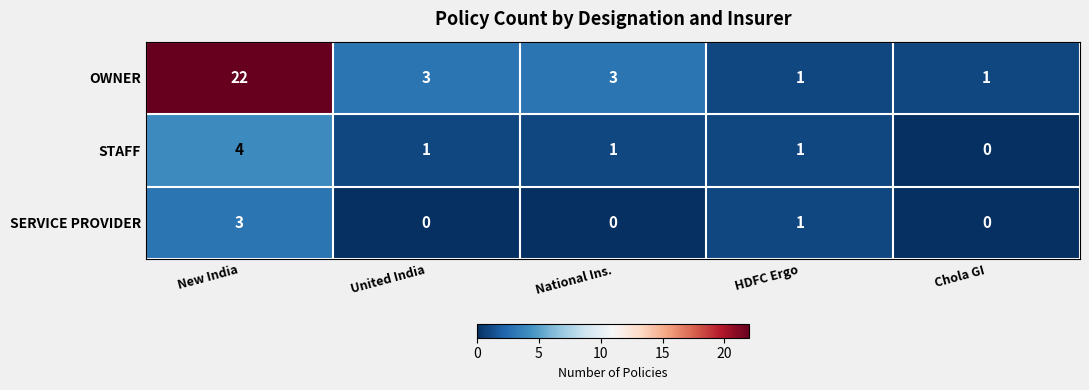

Reading right to left, transcribe all the data shown in this chart.

OWNER: Chola GI=1	HDFC Ergo=1	National Ins.=3	United India=3	New India=22
STAFF: Chola GI=0	HDFC Ergo=1	National Ins.=1	United India=1	New India=4
SERVICE PROVIDER: Chola GI=0	HDFC Ergo=1	National Ins.=0	United India=0	New India=3